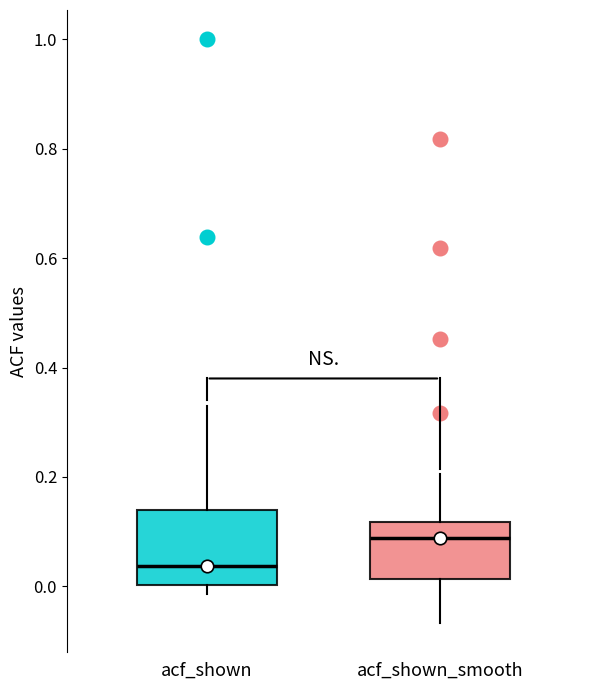

Where does the median line of the box for acf_shown sit on the y-axis? The values are not printed on the chart, so give them approximately, as read against the axis.

0.04